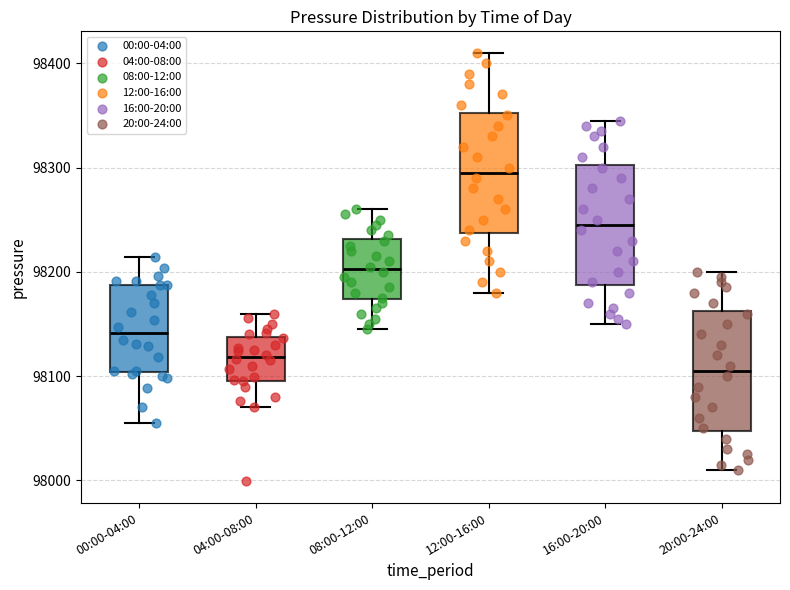

Reading left to right, read every box against the y-axis: the position of its median line, the range the box covers, and the ends of its whiskers. The values are not printed on the chart, so give them approximately, as read against the axis.

00:00-04:00: median 98140, box 98100 to 98190, whiskers 98060 to 98210
04:00-08:00: median 98120, box 98100 to 98140, whiskers 98070 to 98160
08:00-12:00: median 98200, box 98170 to 98230, whiskers 98150 to 98260
12:00-16:00: median 98300, box 98240 to 98350, whiskers 98180 to 98410
16:00-20:00: median 98250, box 98190 to 98300, whiskers 98150 to 98350
20:00-24:00: median 98110, box 98050 to 98160, whiskers 98010 to 98200